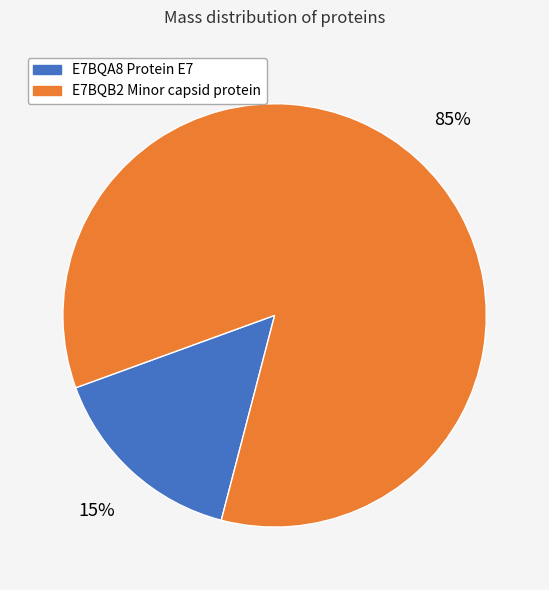

Which category accounts for the majority?

E7BQB2 Minor capsid protein